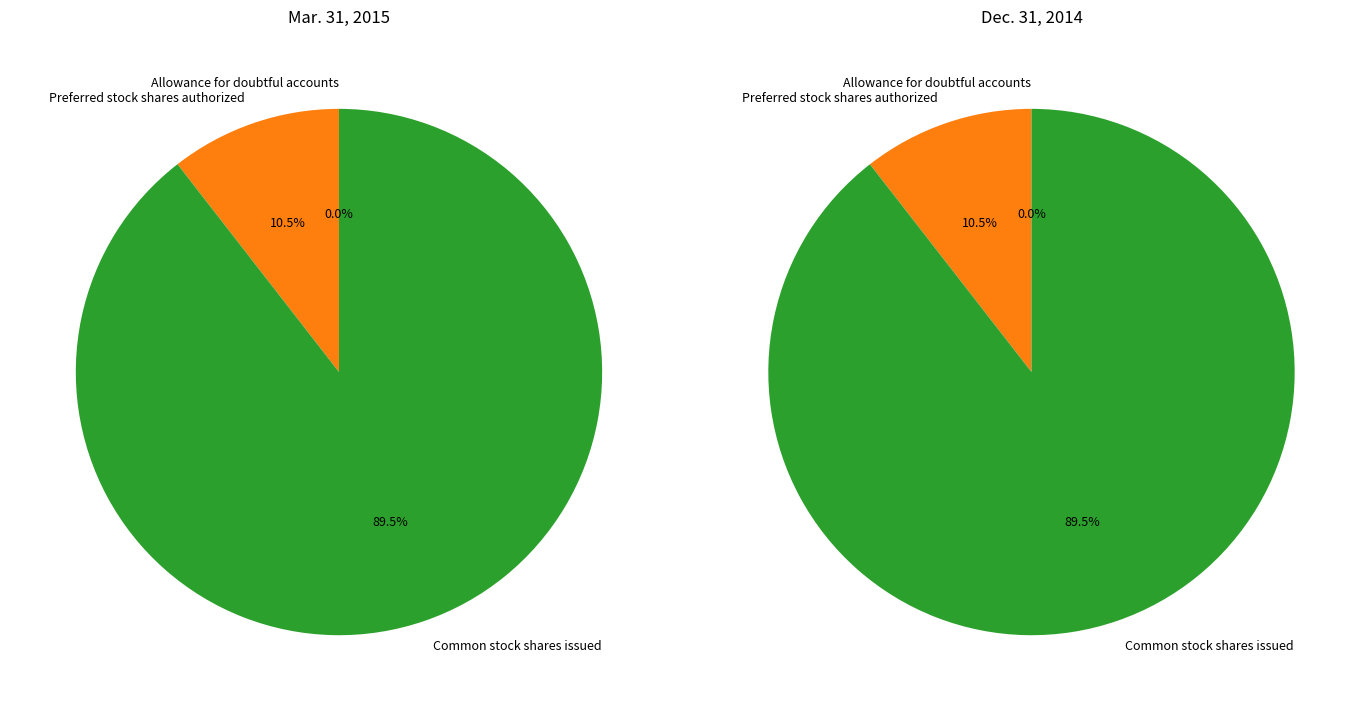

What is the spread (max minus min) of values at Common stock shares issued?

50044.0